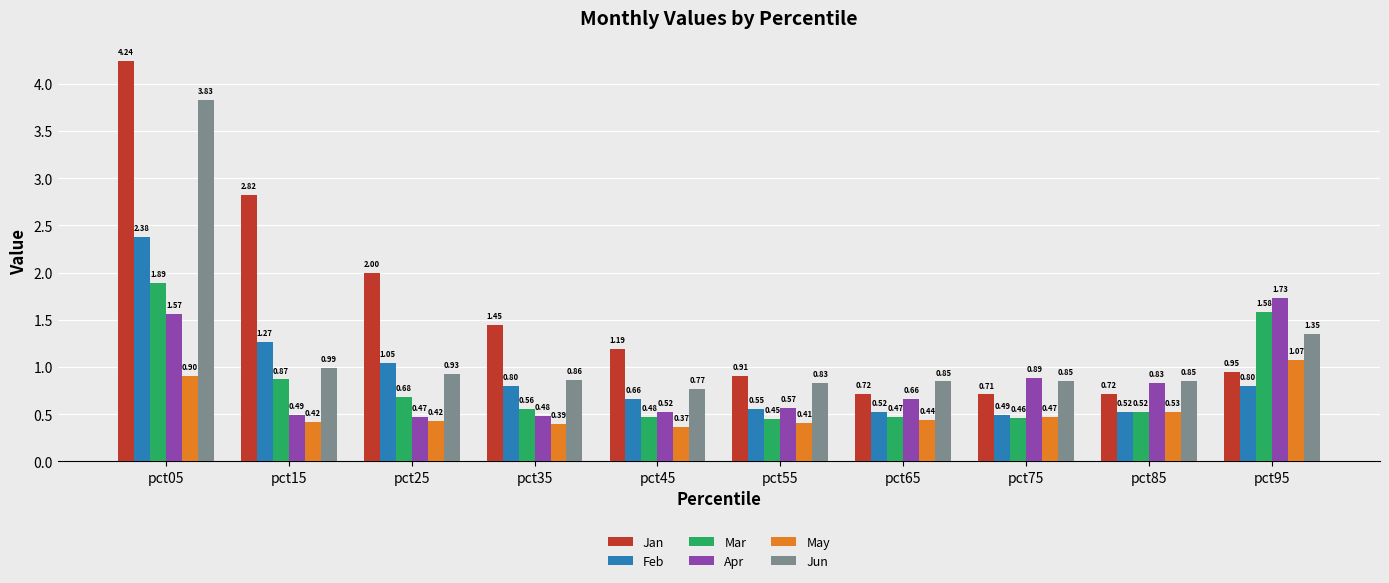

How many distinct data groups are displayed?

6